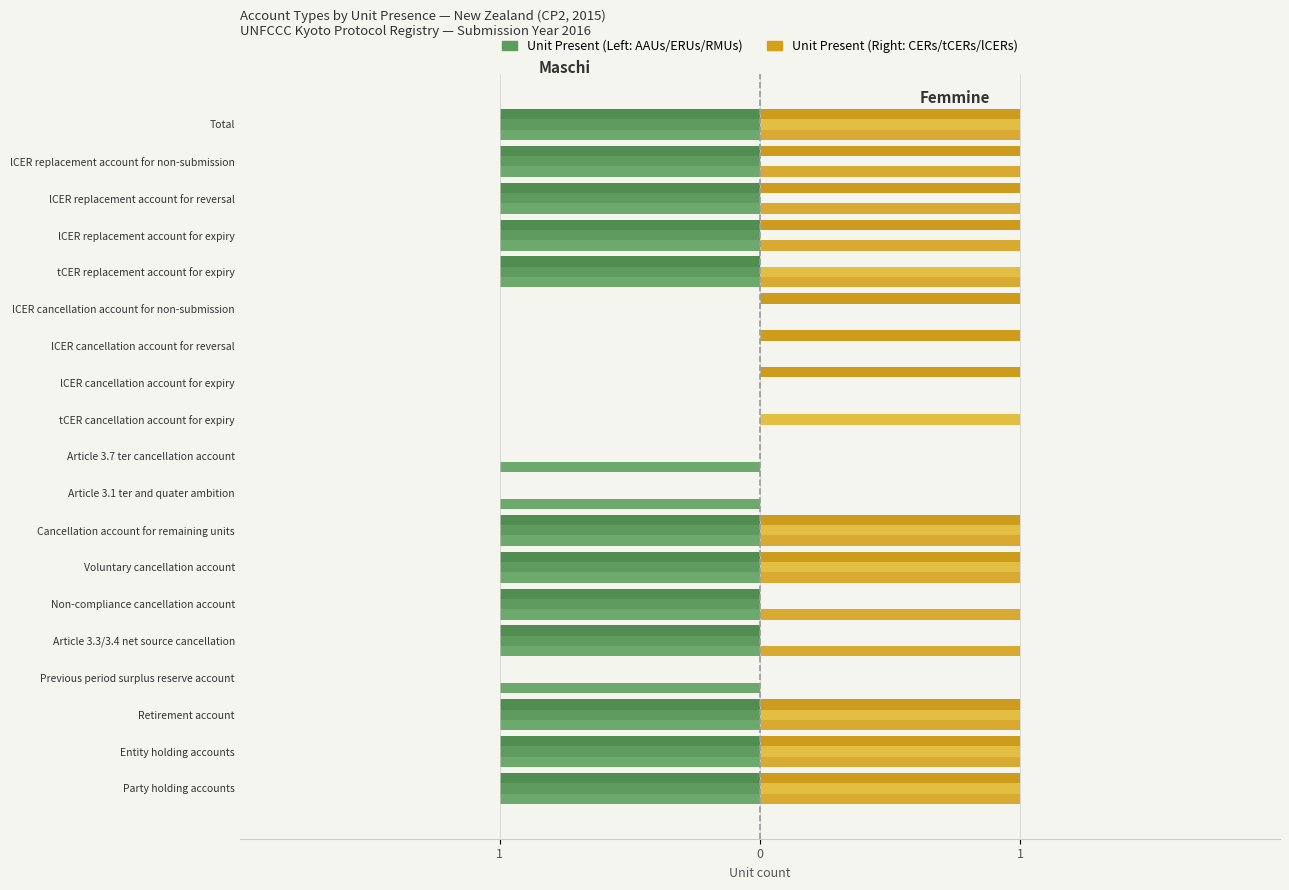

What is the difference between the maximum and minimum values in the AAUs (left) series?

1